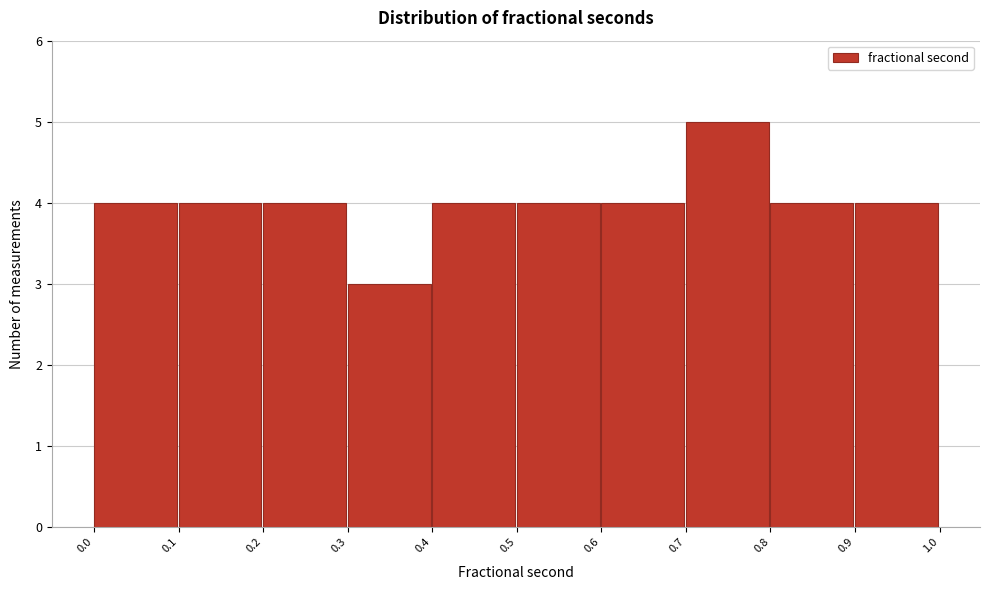

Reading left to right, transcribe this chart: for each bar, give the range it covers on the x-axis and its height. The values are not printed on the chart, so give them approximately, as read against the axis.

0.0 to 0.1: 4
0.1 to 0.2: 4
0.2 to 0.3: 4
0.3 to 0.4: 3
0.4 to 0.5: 4
0.5 to 0.6: 4
0.6 to 0.7: 4
0.7 to 0.8: 5
0.8 to 0.9: 4
0.9 to 1.0: 4